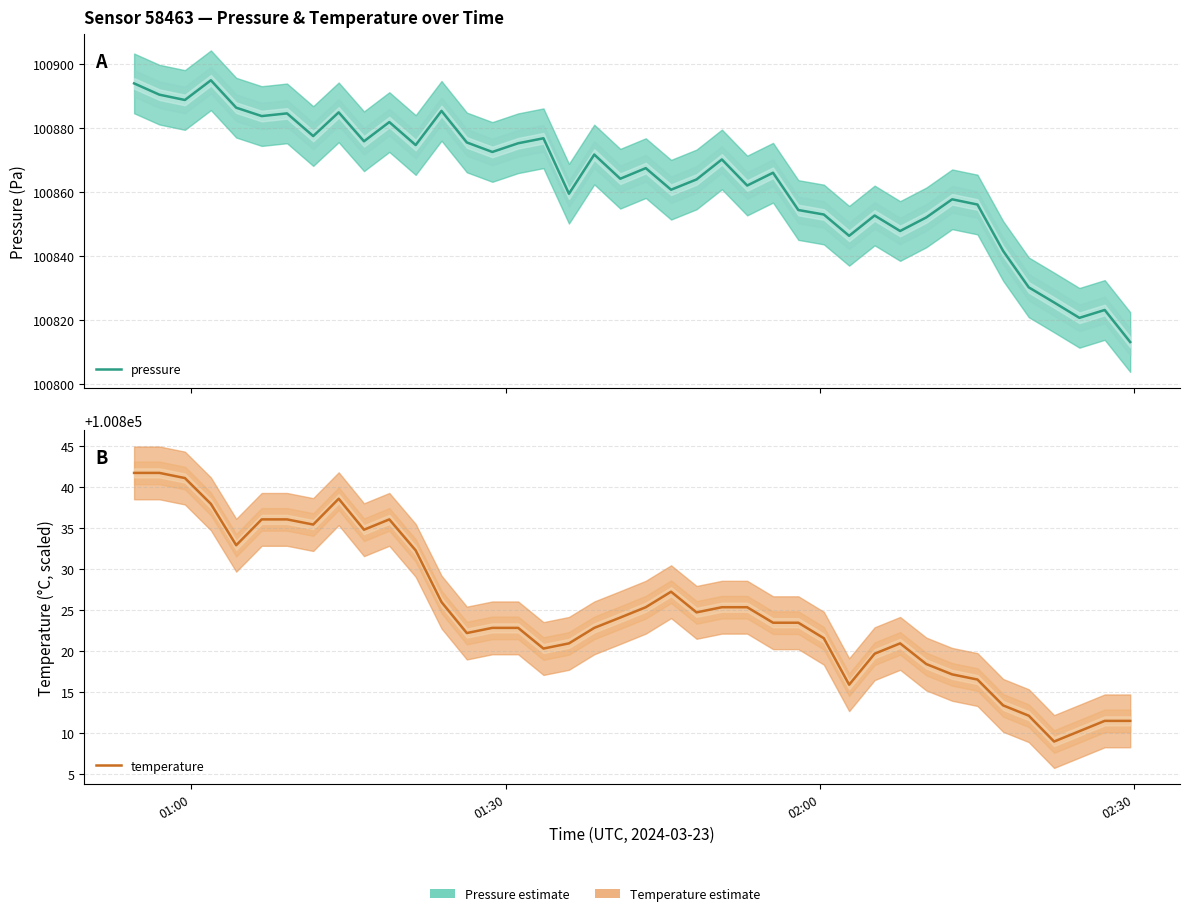

How many values in the pressure series are below 100867?

20